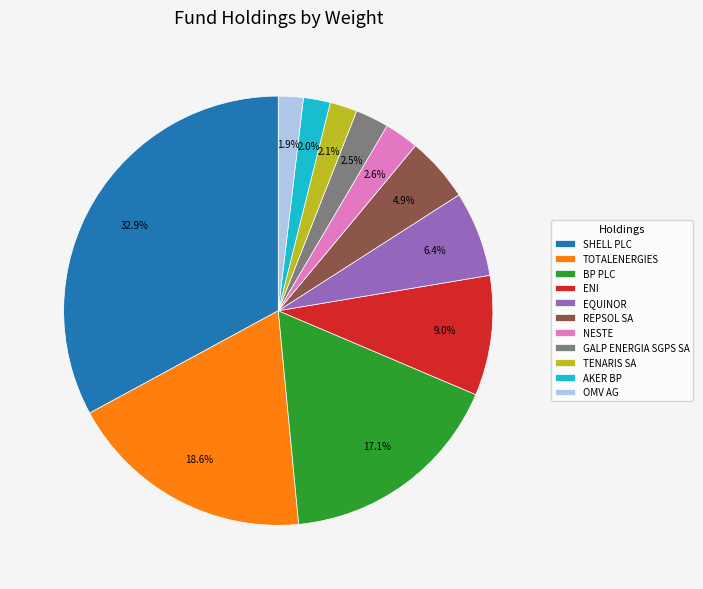

To the nearest percent, what is the difference between the largest and smallest slice percentages?

31%